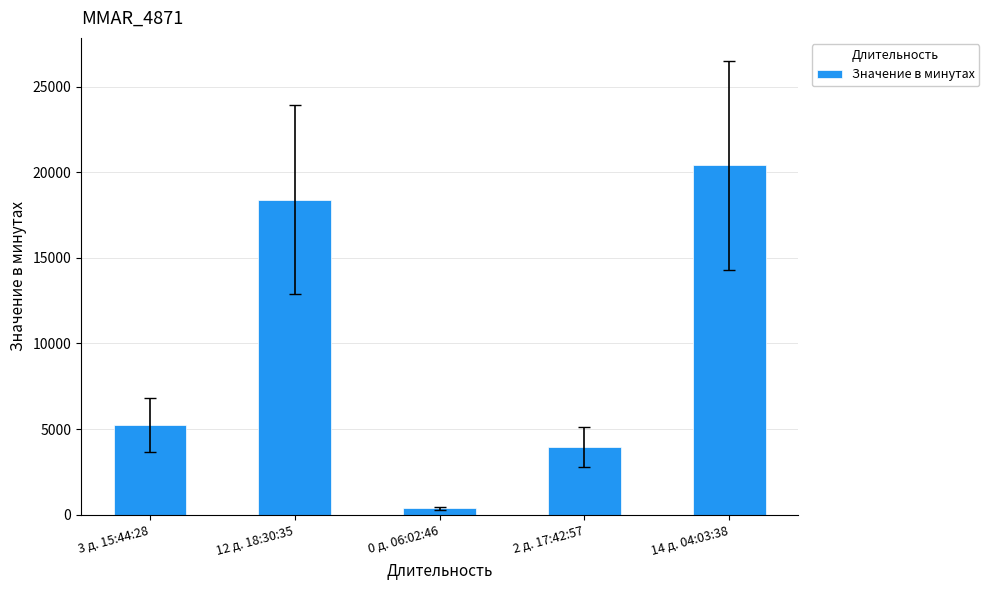

Read the value at 2 д. 17:42:57.

3942.6